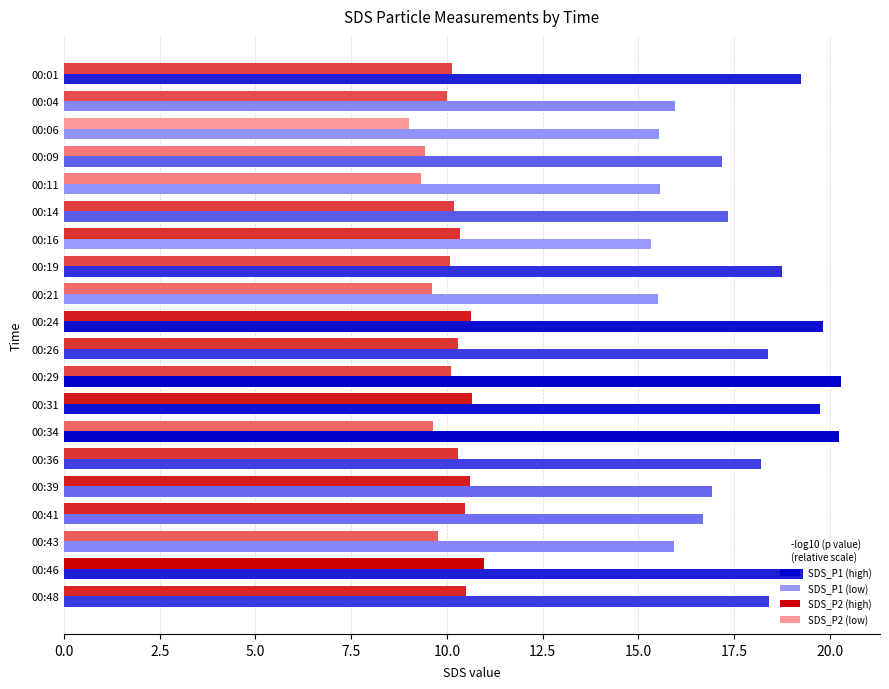

What is the spread (max minus min) of values at 00:31?

9.1